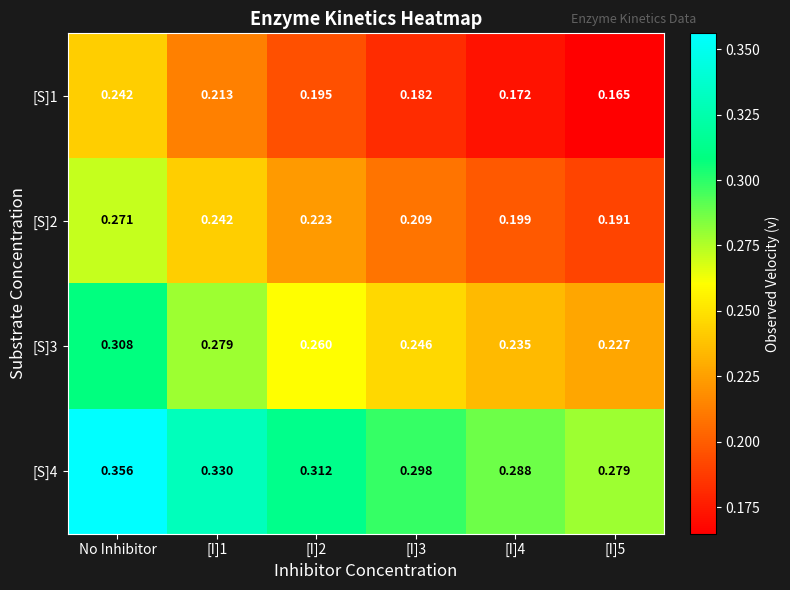

Which category has the highest value in the [S]4 series?

No Inhibitor